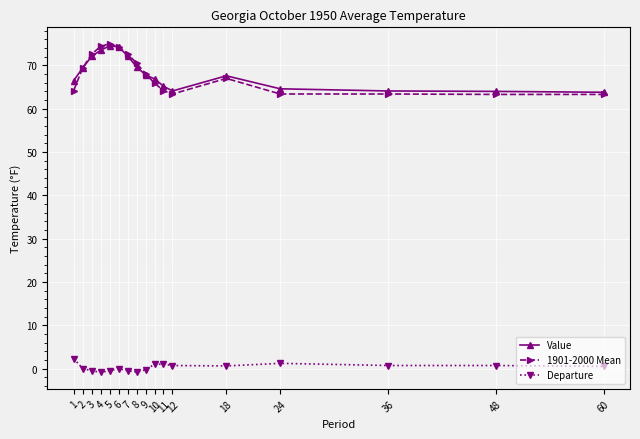

Count the number of data series in this chart.

3